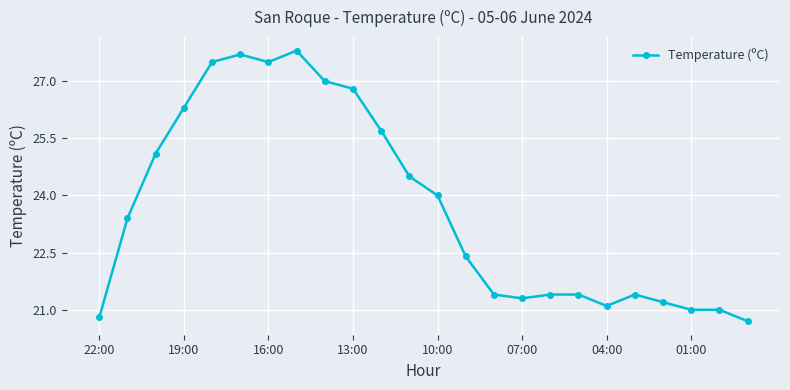

What is the greatest value displayed?

27.8